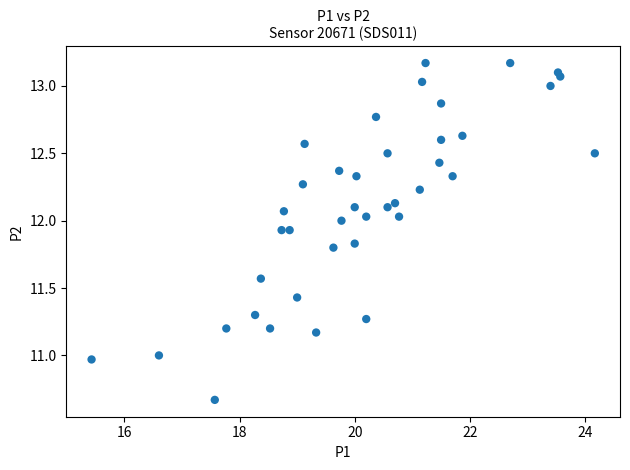

What is the range of X values (max minus min)?

8.7